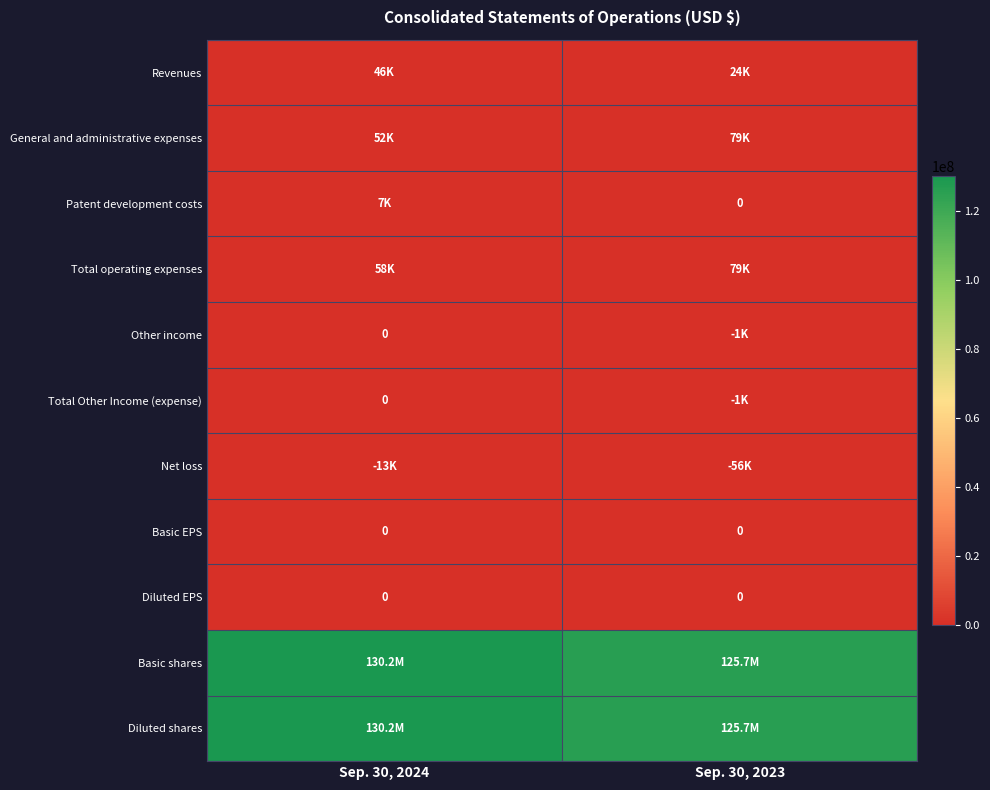

Is it true that Diluted EPS equals 0 at Sep. 30, 2024?

True